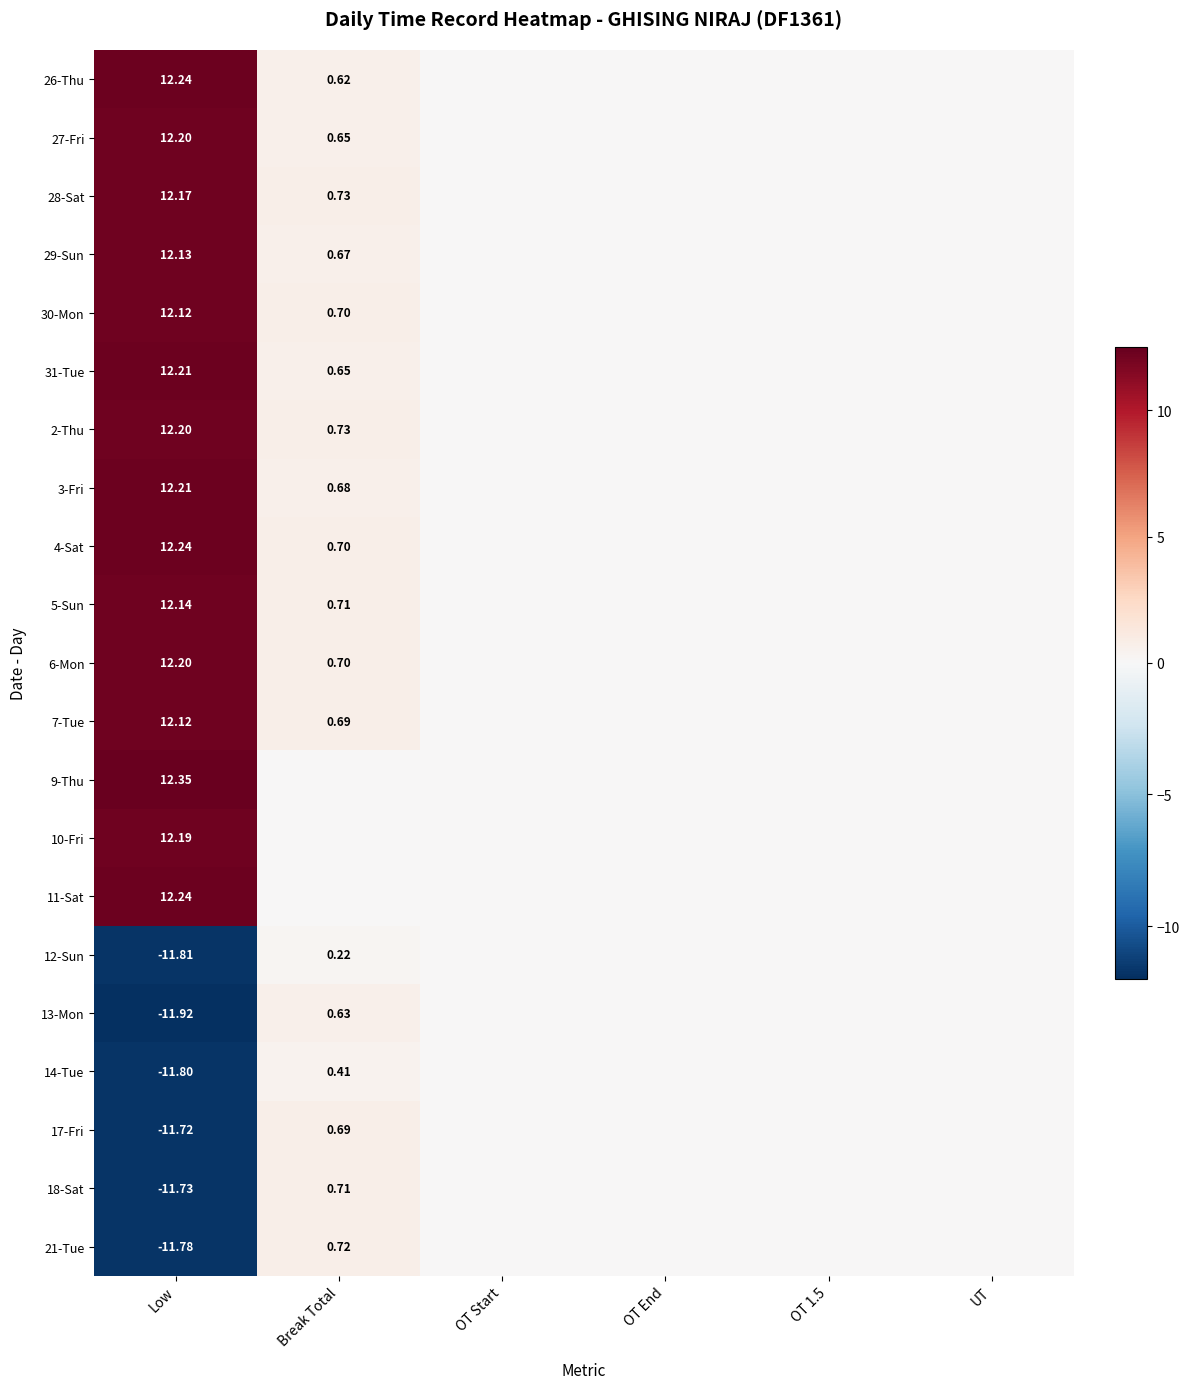

Is it true that 7-Tue equals 0.0 at UT?

True